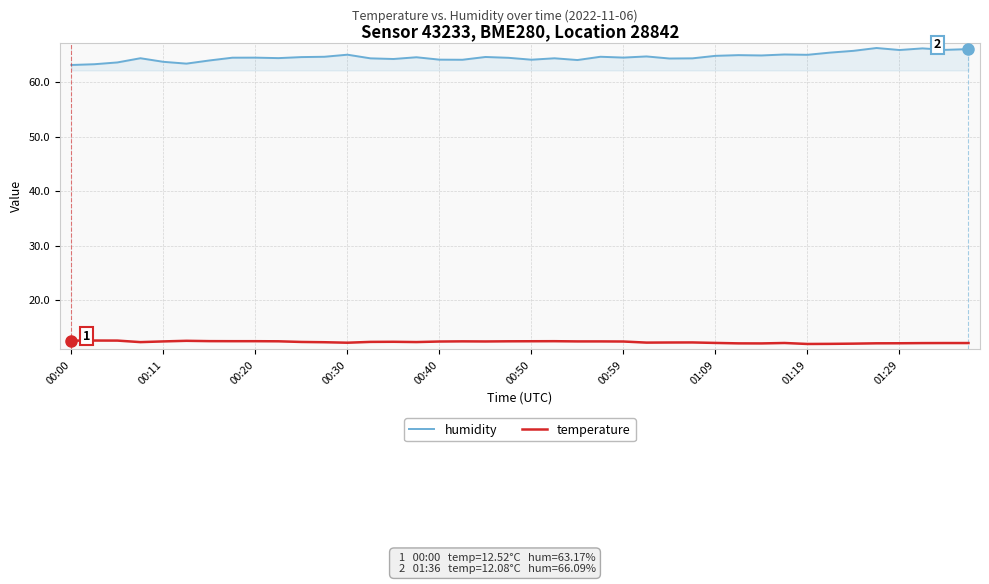

Count the number of data series in this chart.

2